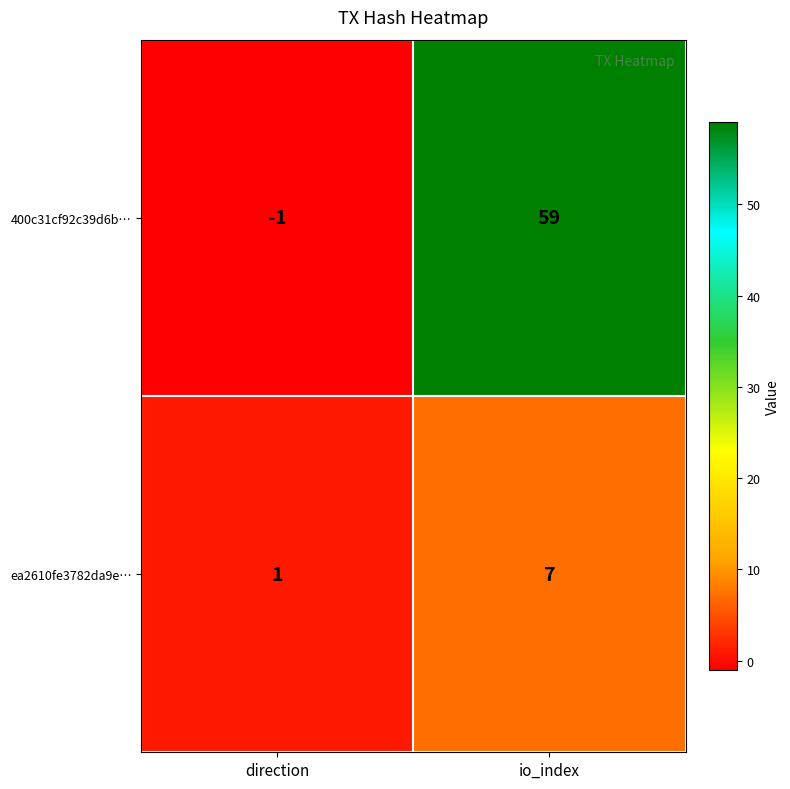

Rank the series by their average value, from lowest to highest.

ea2610fe3782da9e…, 400c31cf92c39d6b…